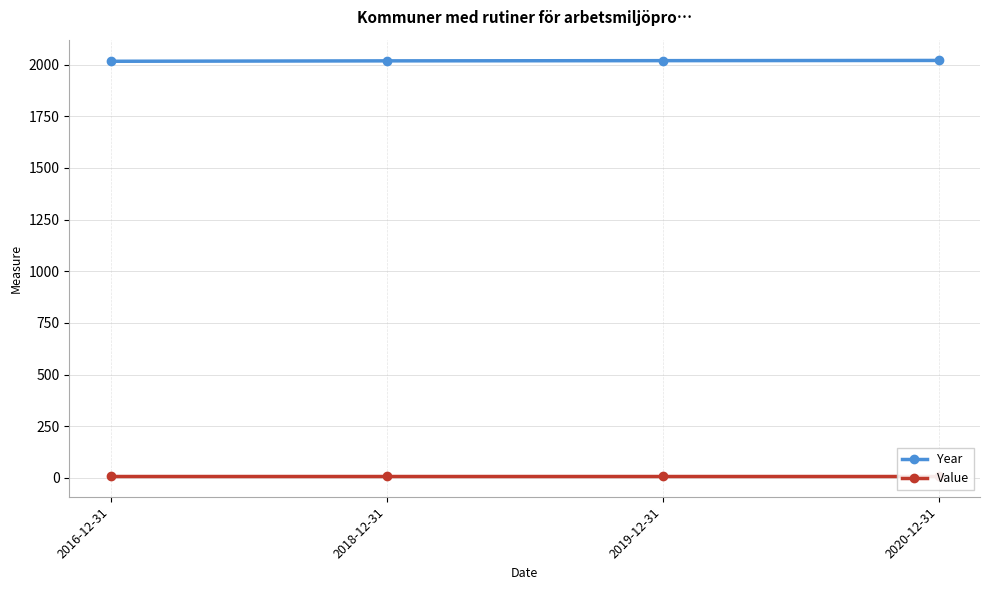

What position from the right is 2016-12-31?

4